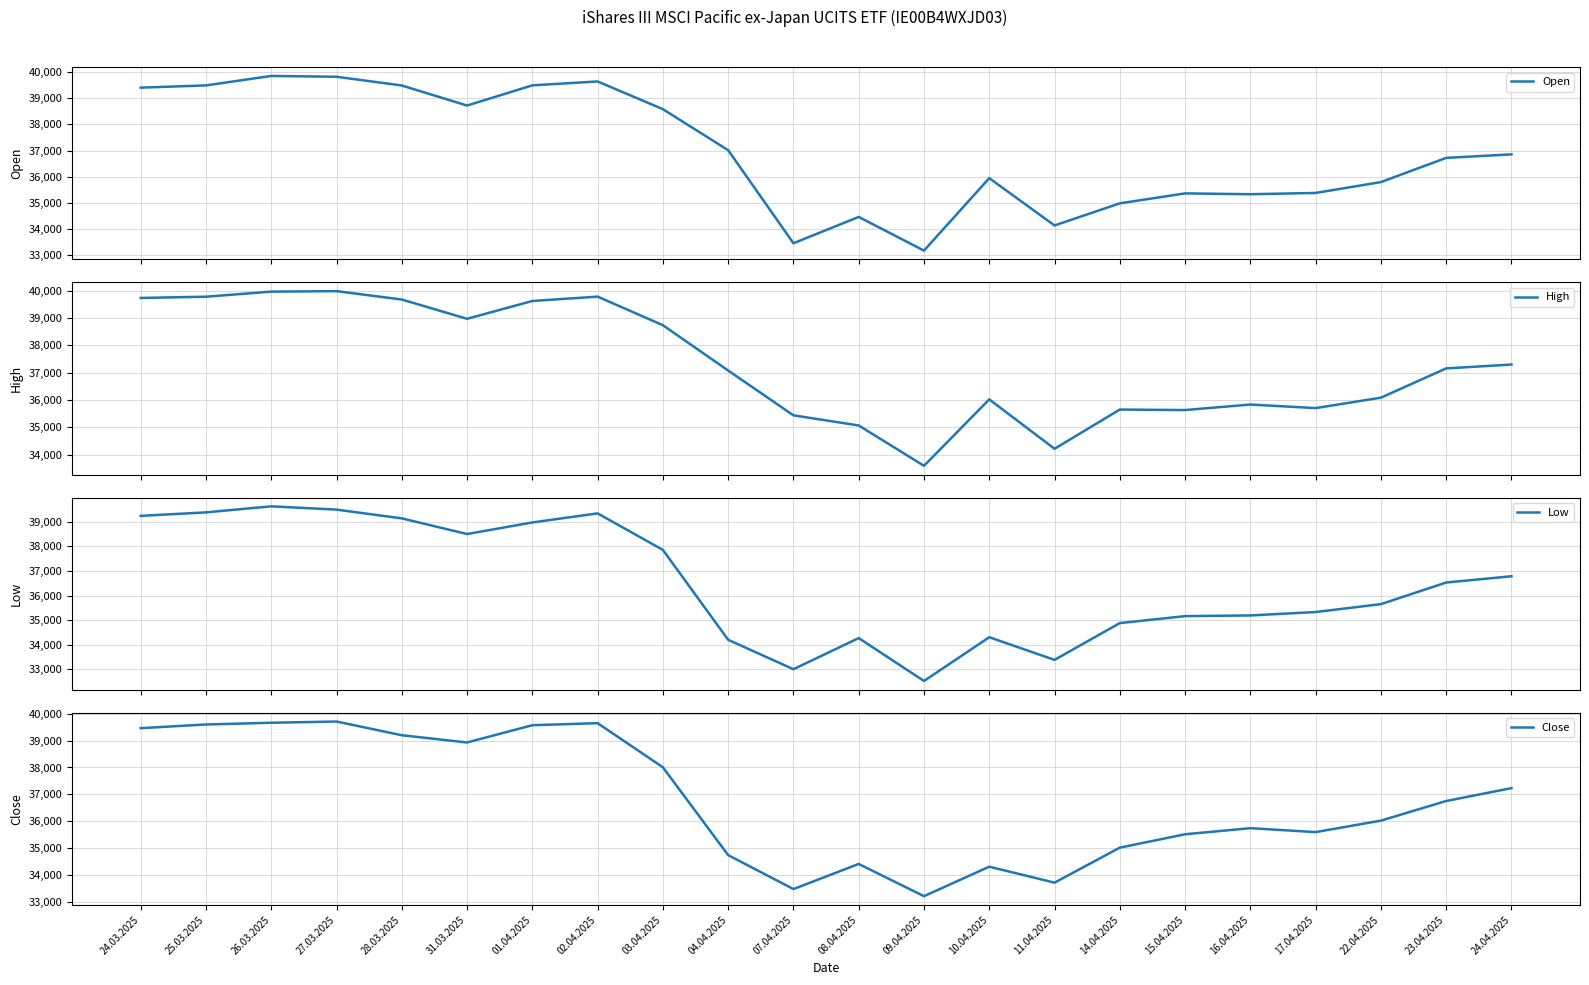

At which category is the sum across all series the highest?

26.03.2025